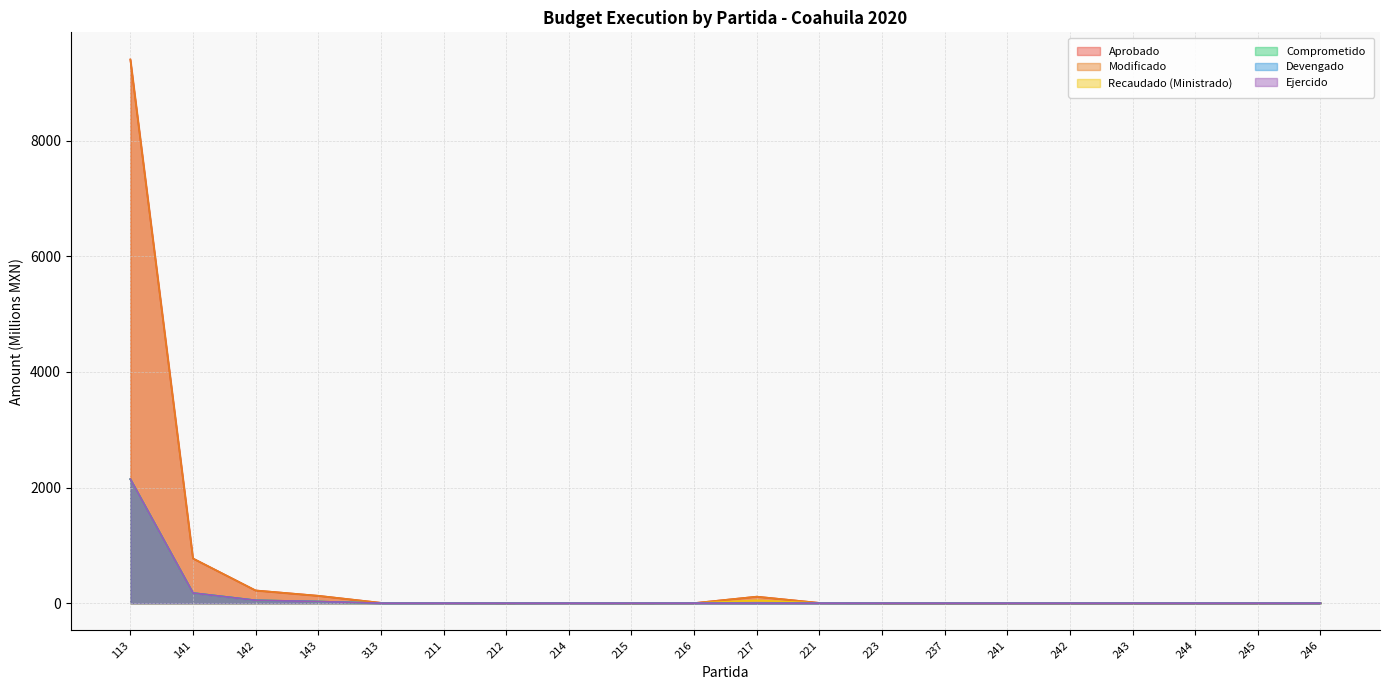

Which label corresponds to the largest value in the chart?

113